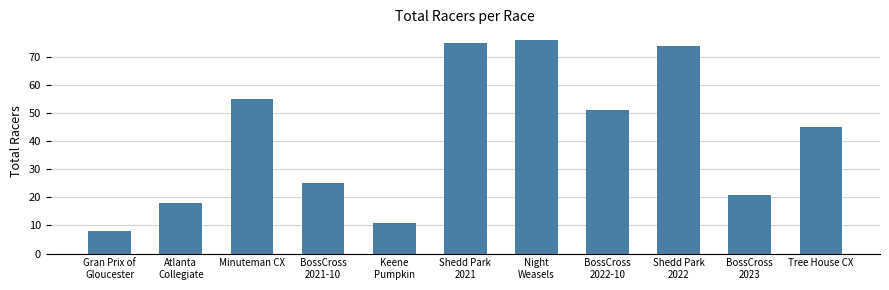

The chart shows a value of 9 at BossCross
2023. True or false?

False